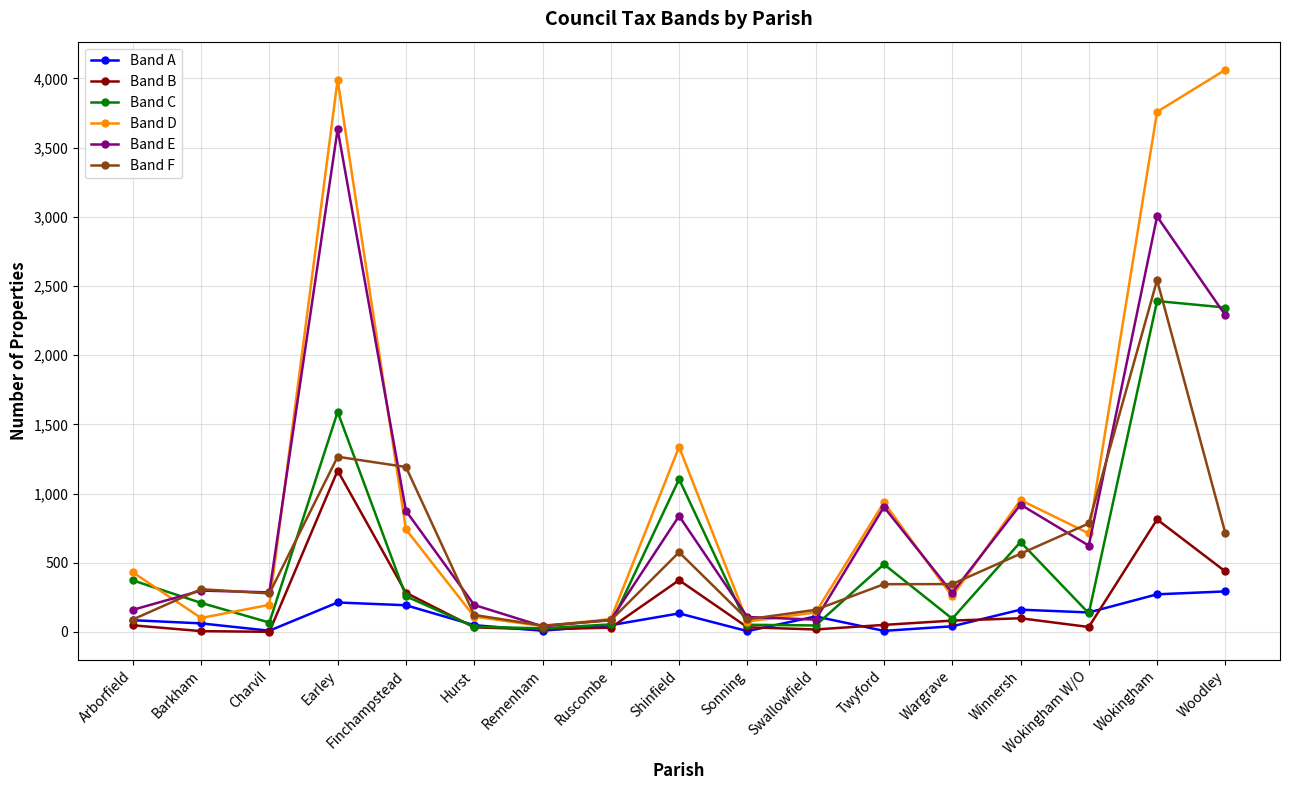

What is the label of the 15th point from the right?

Charvil